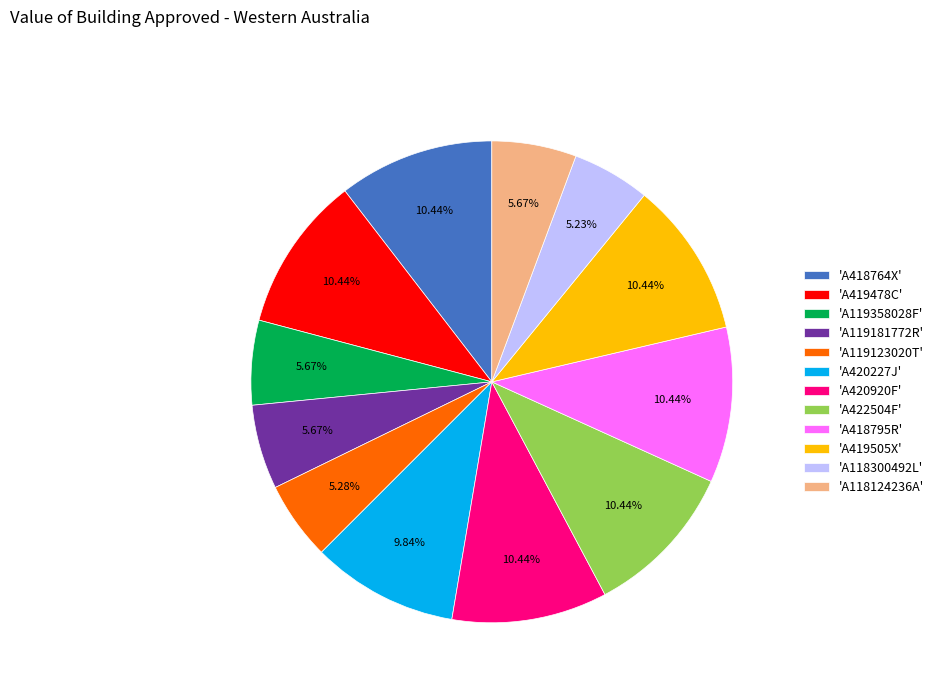

Do 'A419478C' and 'A119181772R' together represent more than half of the pie?

No